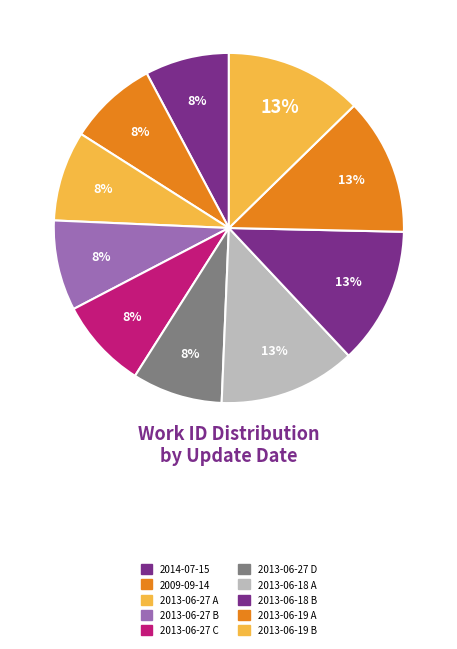

True or false: 2013-06-27 B accounts for 3% of the total.

False